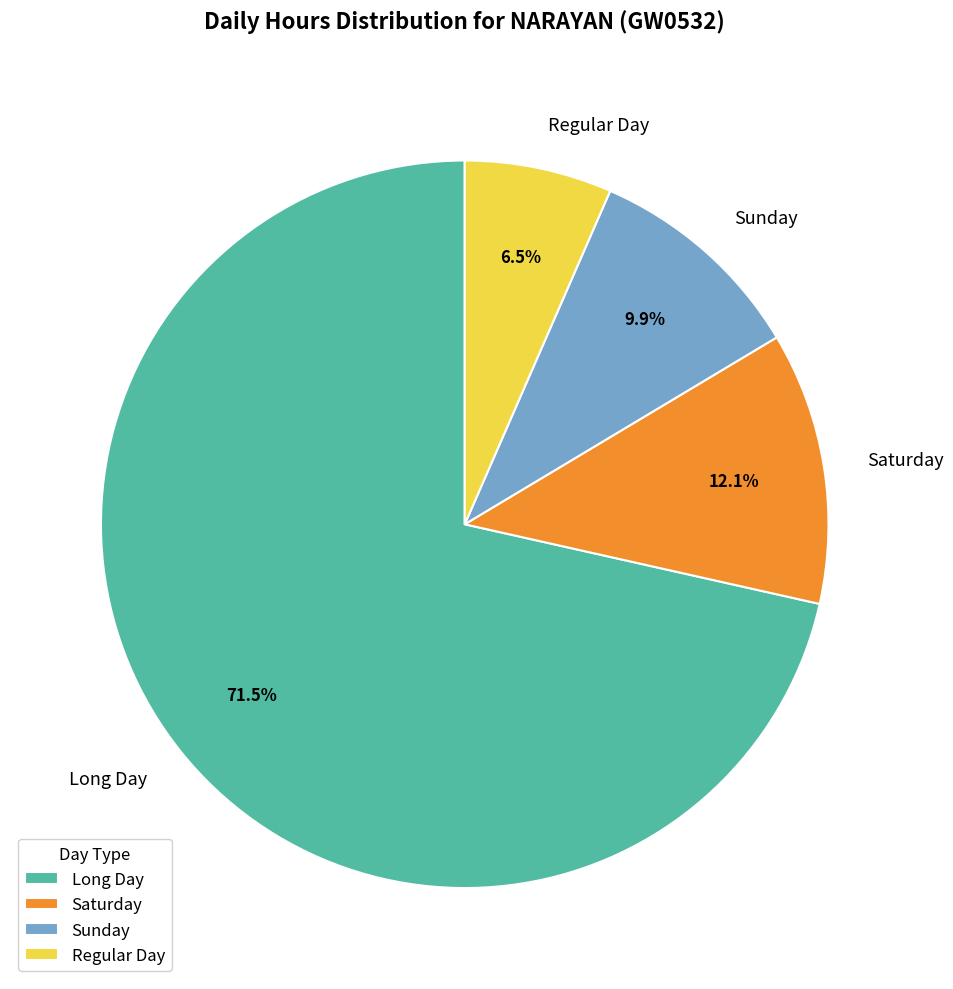

Rank the categories by value from highest to lowest.

Long Day, Saturday, Sunday, Regular Day